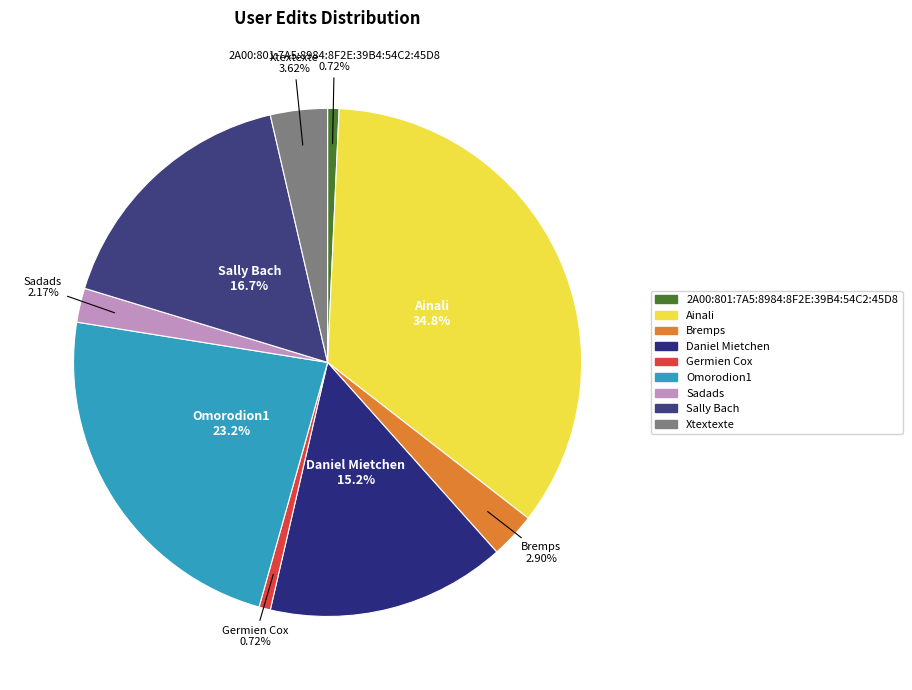

To the nearest percent, what is the difference between the Sadads and Germien Cox slice percentages?

1%